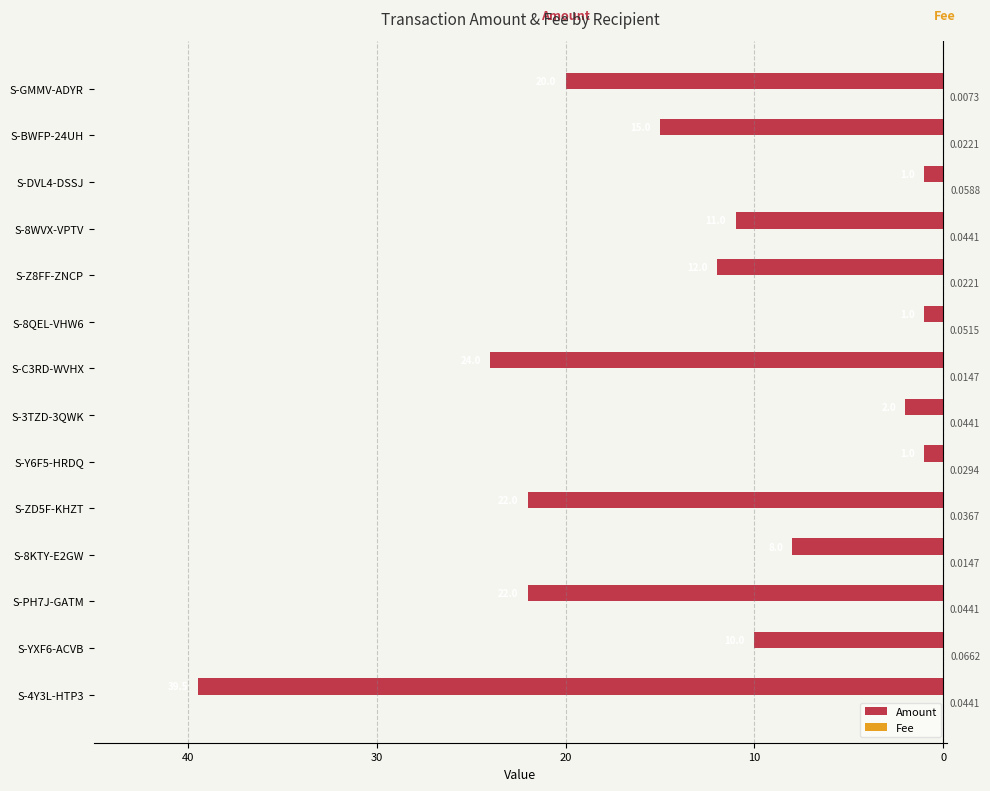

How many groups of bars are there?

14